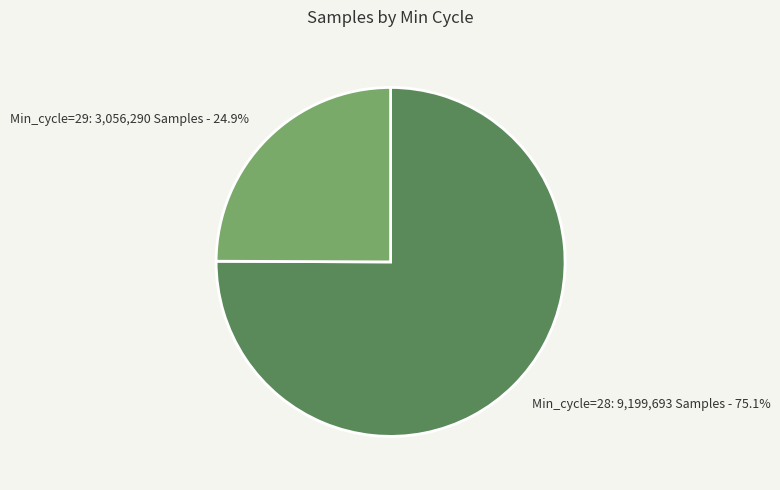

What portion of the pie excludes Min_cycle=28?

24.9%